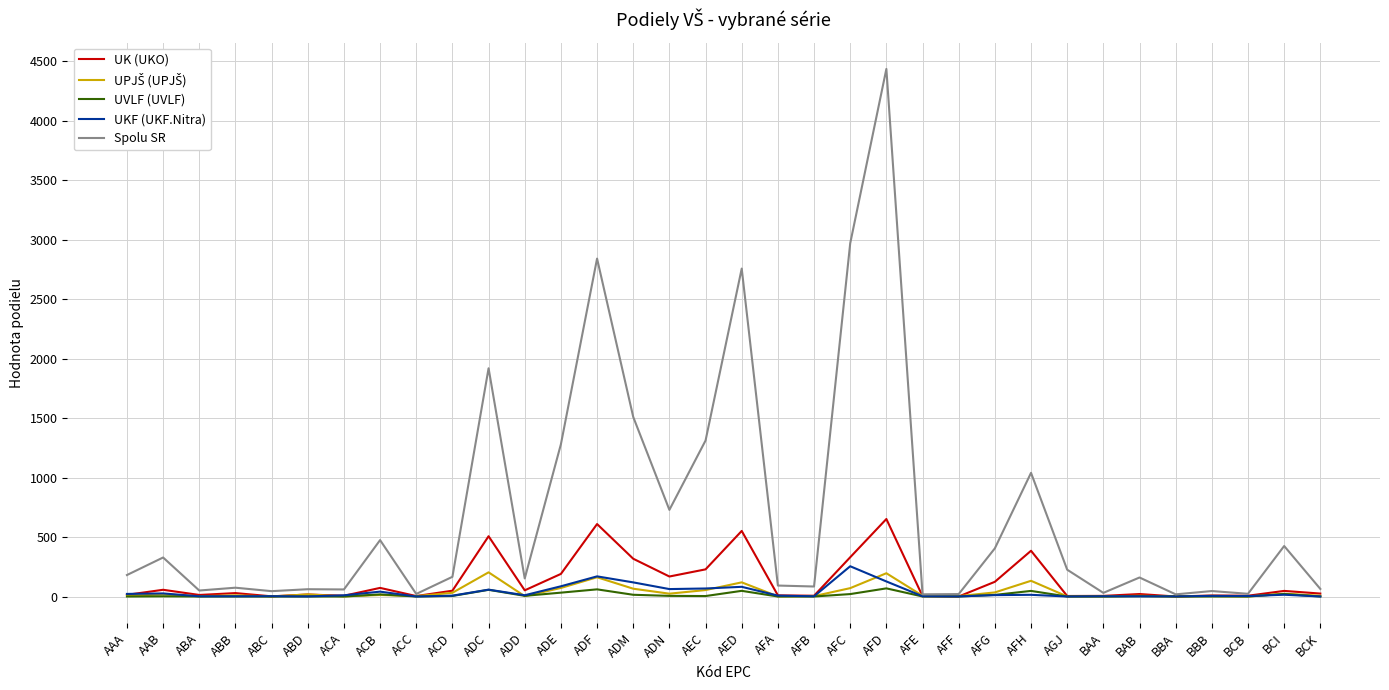

The value of UK (UKO) at AFG is 123.6. True or false?

True